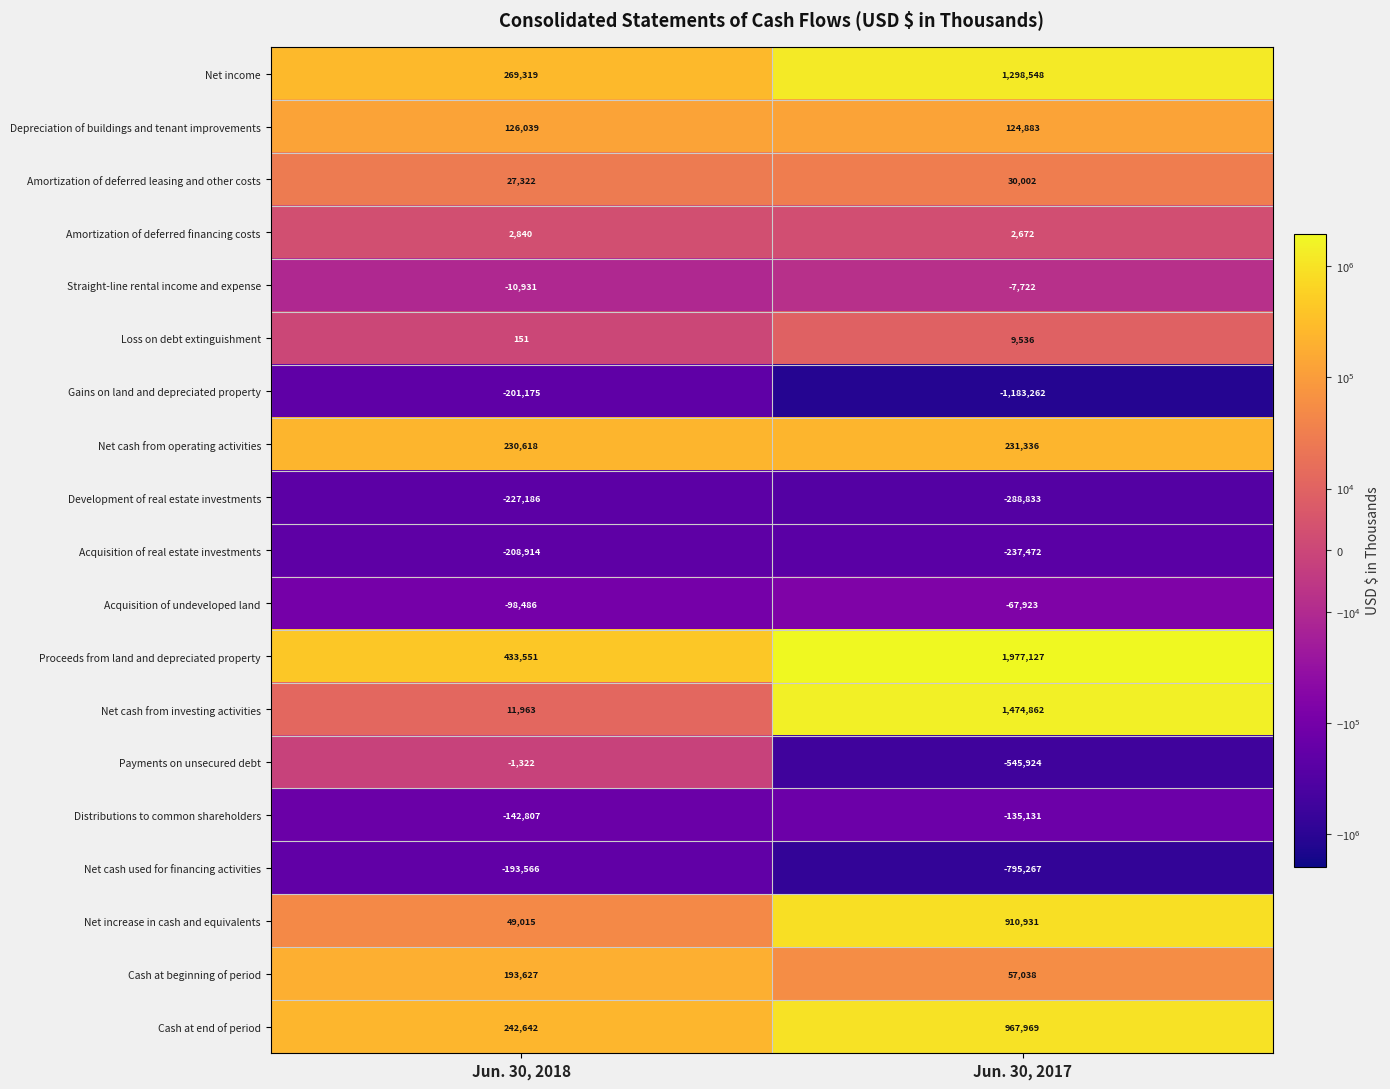

Rank the series by their maximum value, from highest to lowest.

Proceeds from land and depreciated property, Net cash from investing activities, Net income, Cash at end of period, Net increase in cash and equivalents, Net cash from operating activities, Cash at beginning of period, Depreciation of buildings and tenant improvements, Amortization of deferred leasing and other costs, Loss on debt extinguishment, Amortization of deferred financing costs, Payments on unsecured debt, Straight-line rental income and expense, Acquisition of undeveloped land, Distributions to common shareholders, Net cash used for financing activities, Gains on land and depreciated property, Acquisition of real estate investments, Development of real estate investments